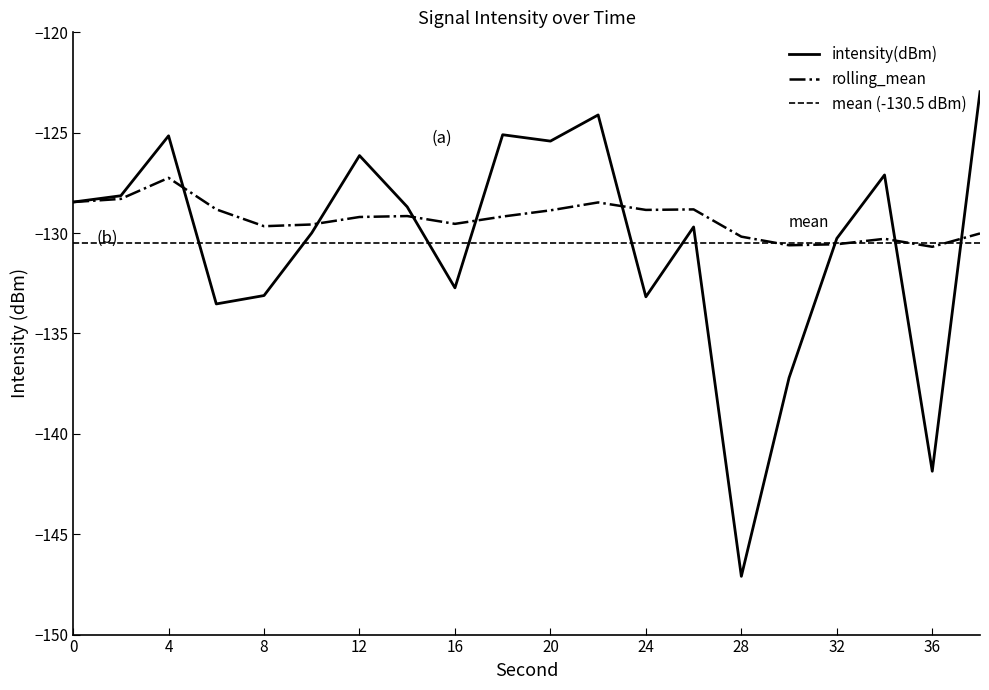

Where do rolling_mean and intensity(dBm) first cross each other?

4 and 6